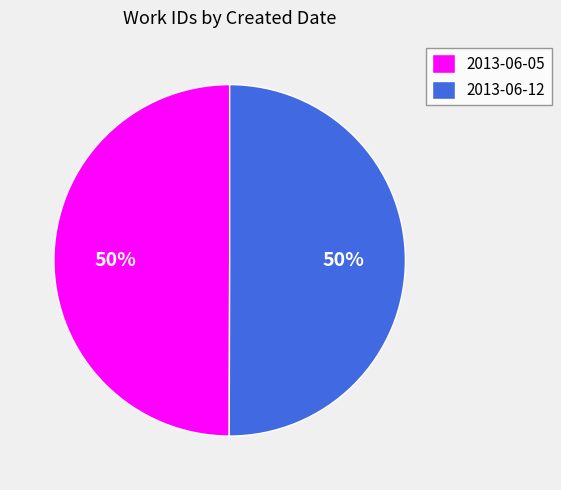

To the nearest percent, what is the combined percentage of 2013-06-05 and 2013-06-12?

100%